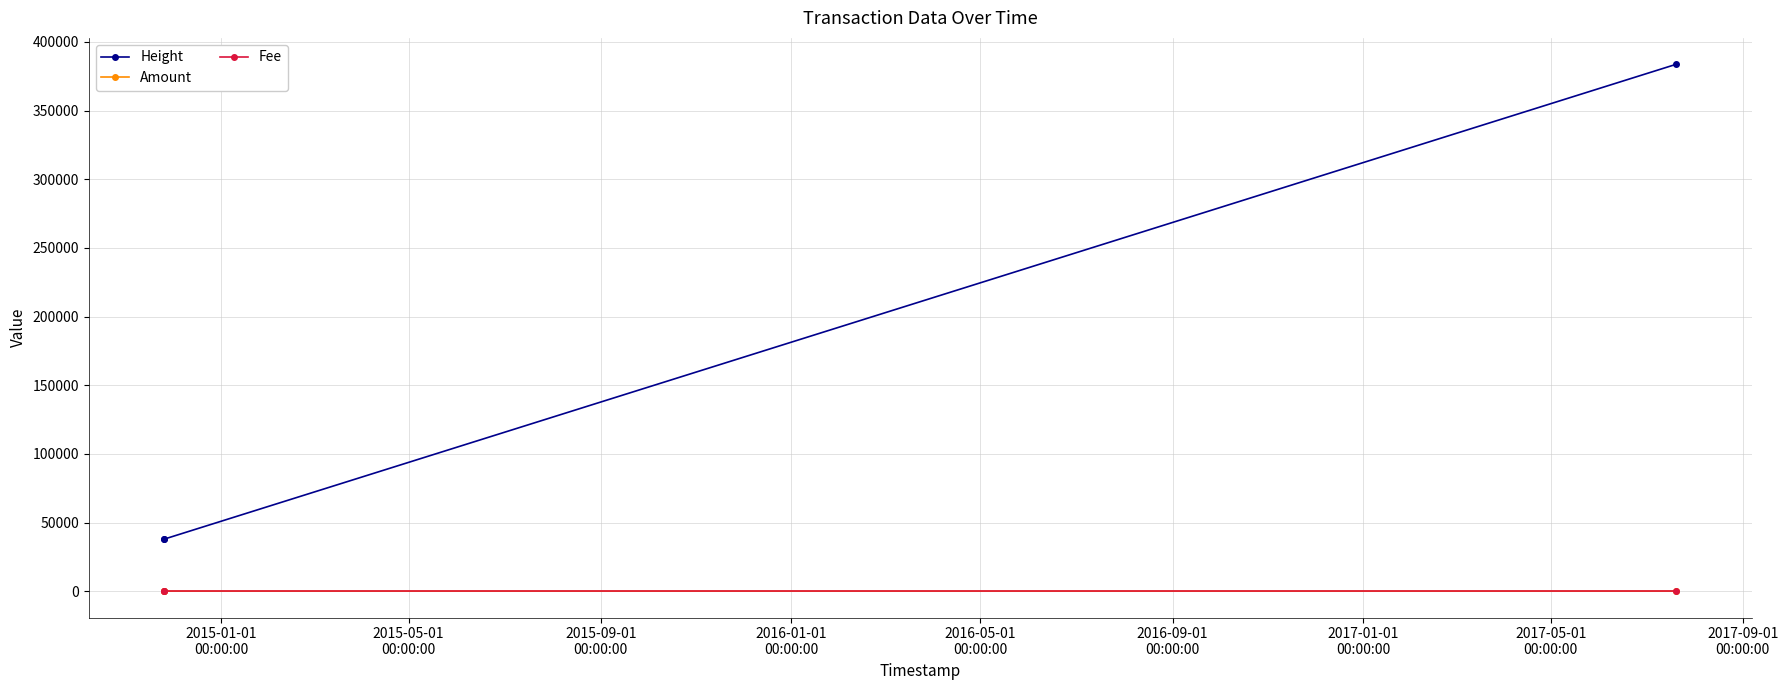

How many distinct data groups are displayed?

3